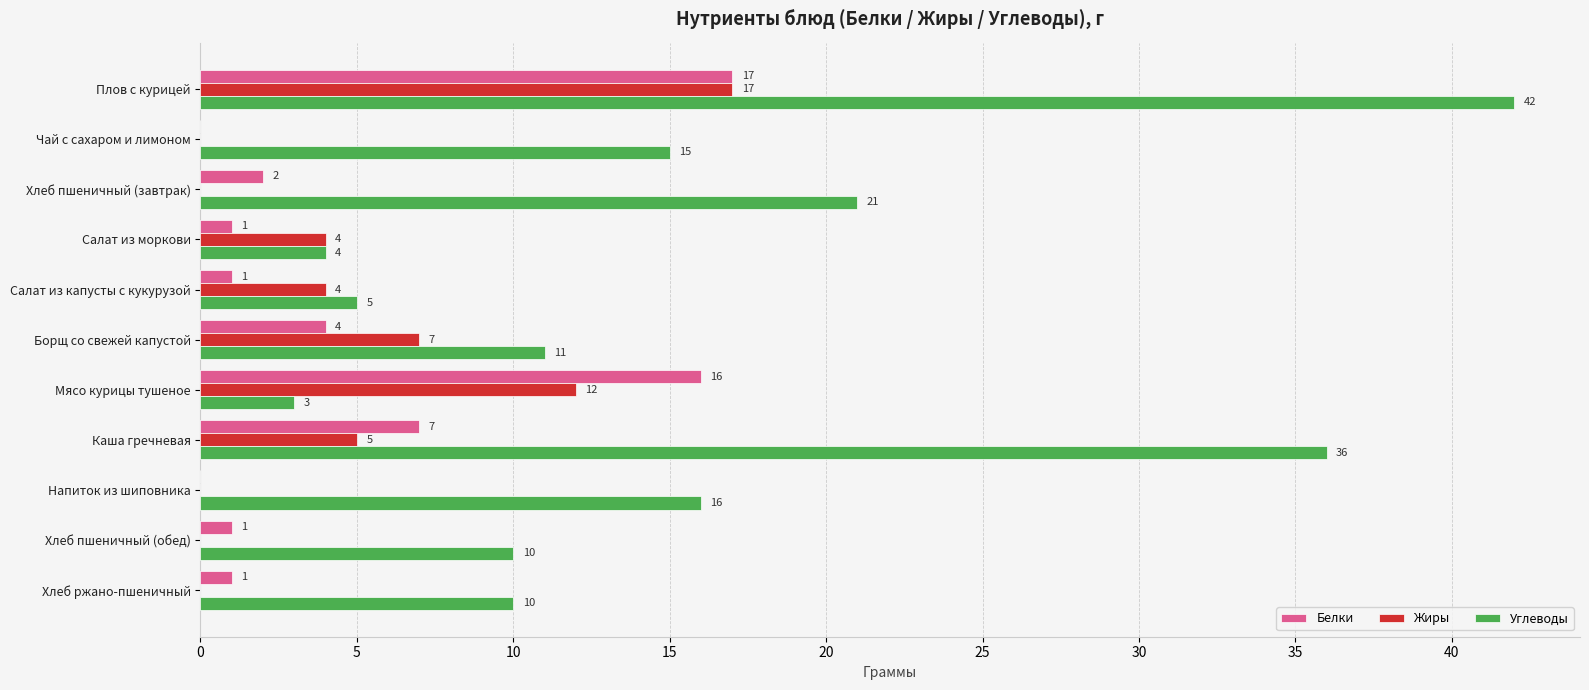

How many series are shown in this chart?

3